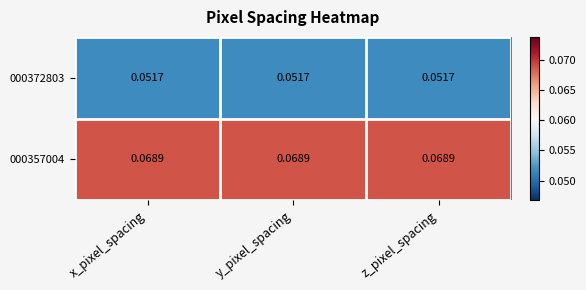

How many data points does each series have?

3